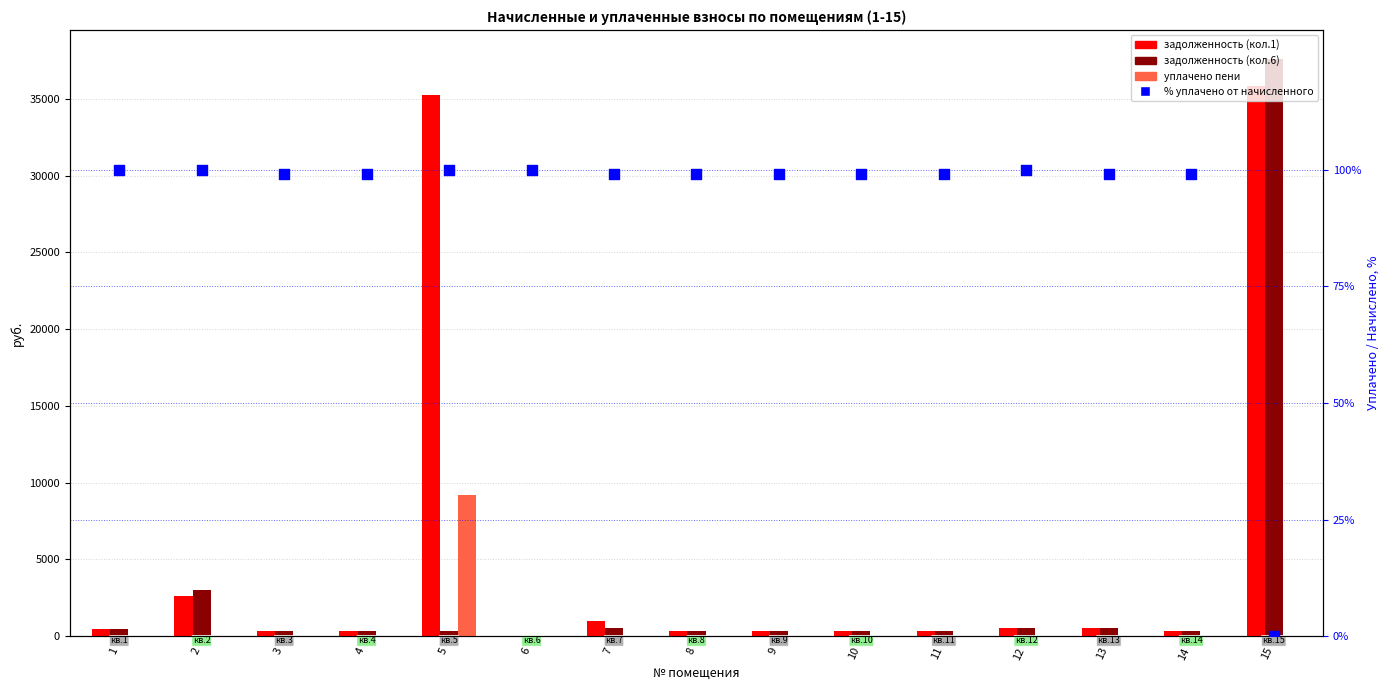

At how many categories does at least one series exceed 19821?

2